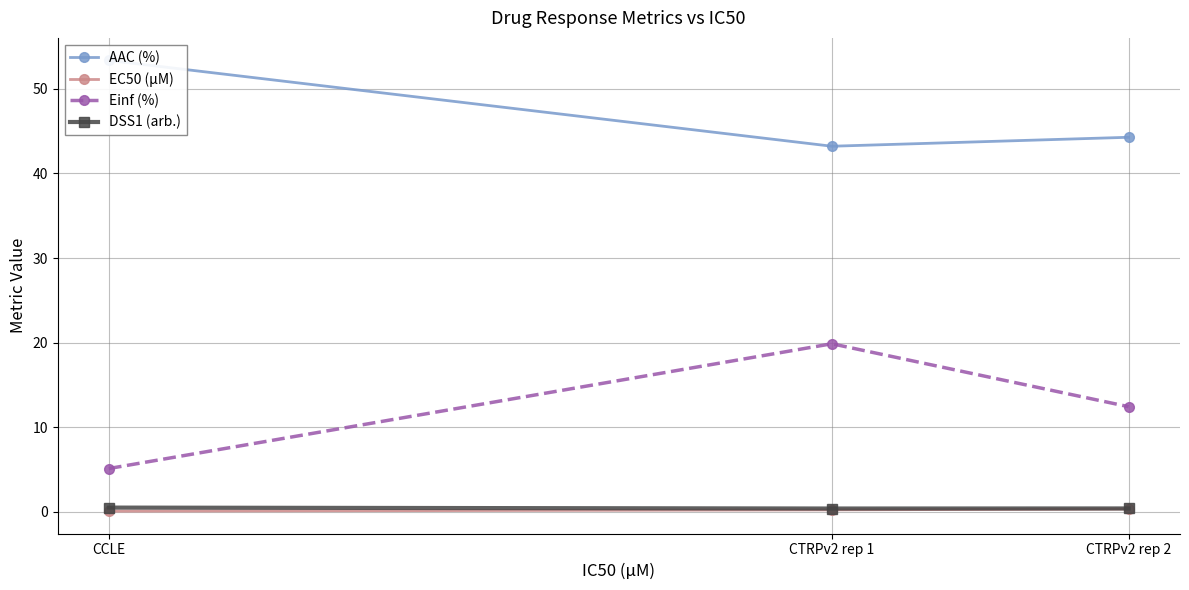

What is the sum of the Einf (%) values at CCLE and CTRPv2 rep 2?

17.6